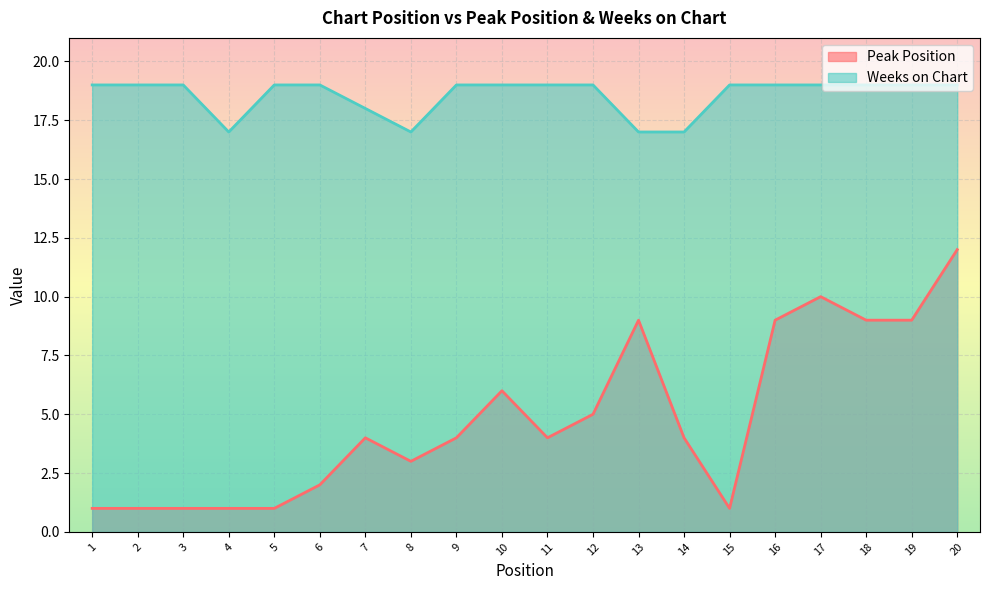

List the series in order of their peak value, highest first.

Weeks on Chart, Peak Position